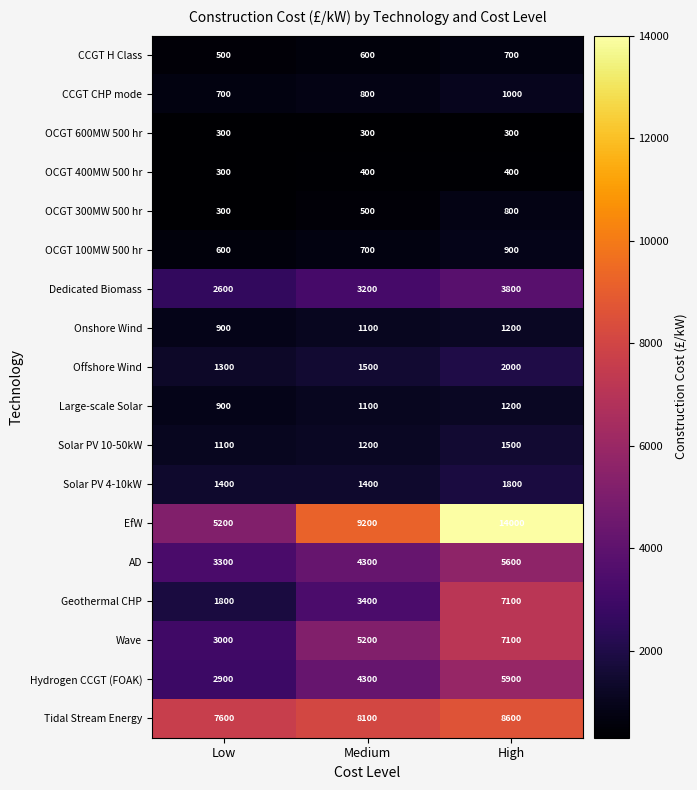

Which category has the highest value across all series?

High